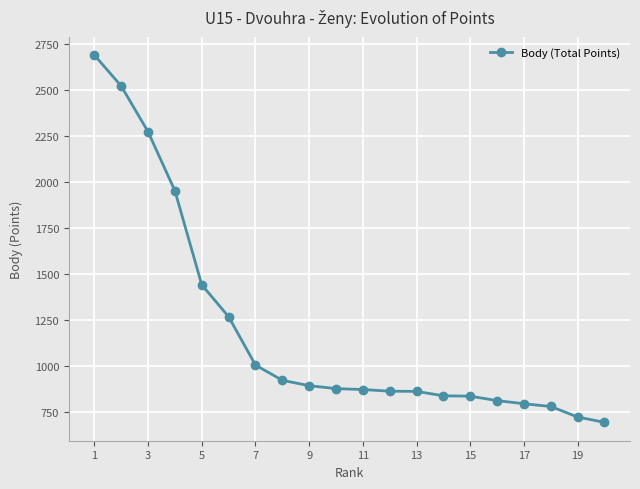

What is the difference between the maximum and minimum values?

1992